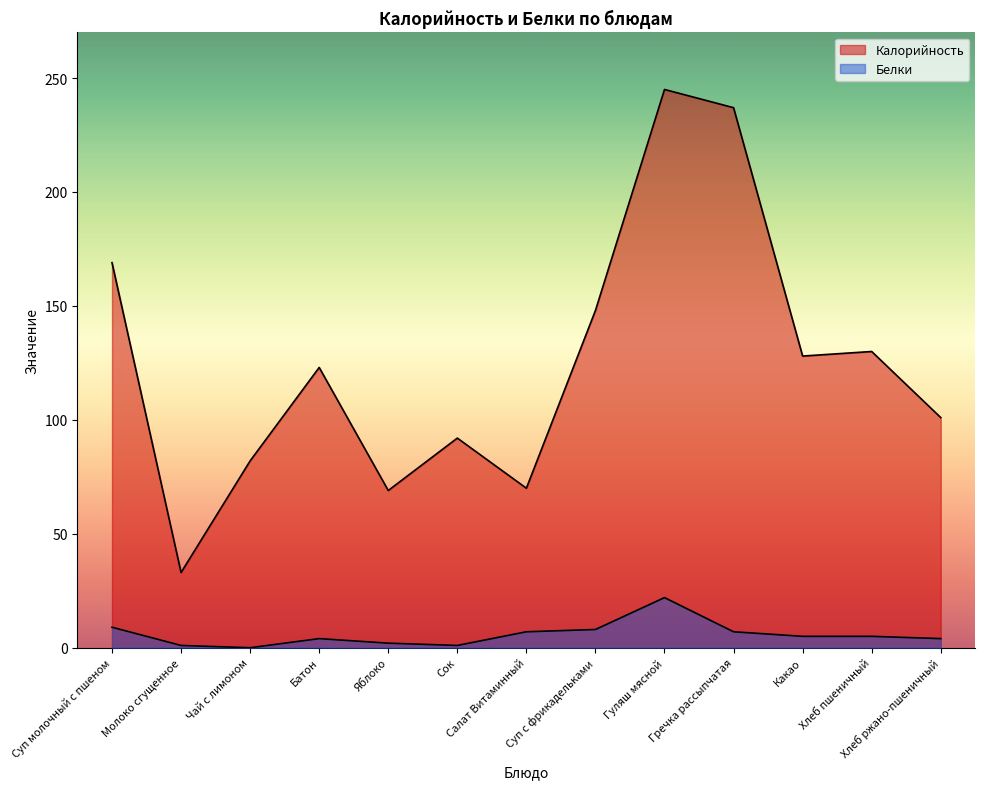

List the labels in order of Белки value, smallest first.

Чай с лимоном, Молоко сгущенное, Сок, Яблоко, Батон, Хлеб ржано-пшеничный, Какао, Хлеб пшеничный, Салат Витаминный, Гречка рассыпчатая, Суп с фрикадельками, Суп молочный с пшеном, Гуляш мясной